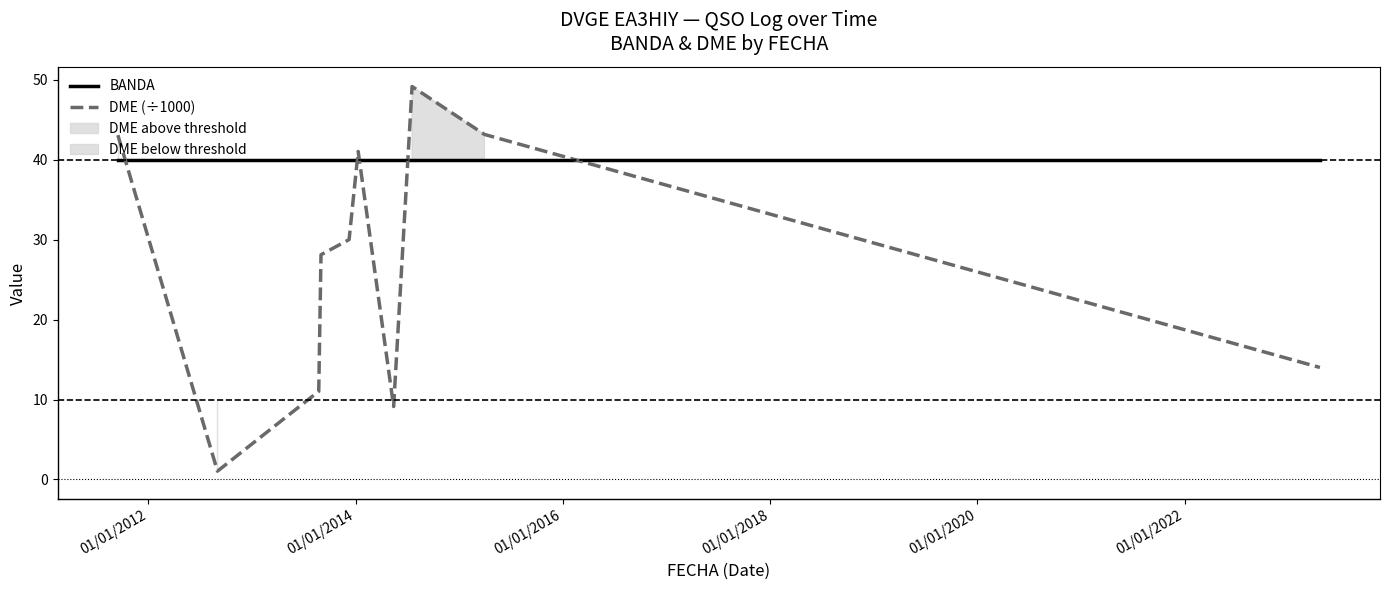

What is the difference between the second highest and second lowest values in the DME (÷1000) series?

34.1